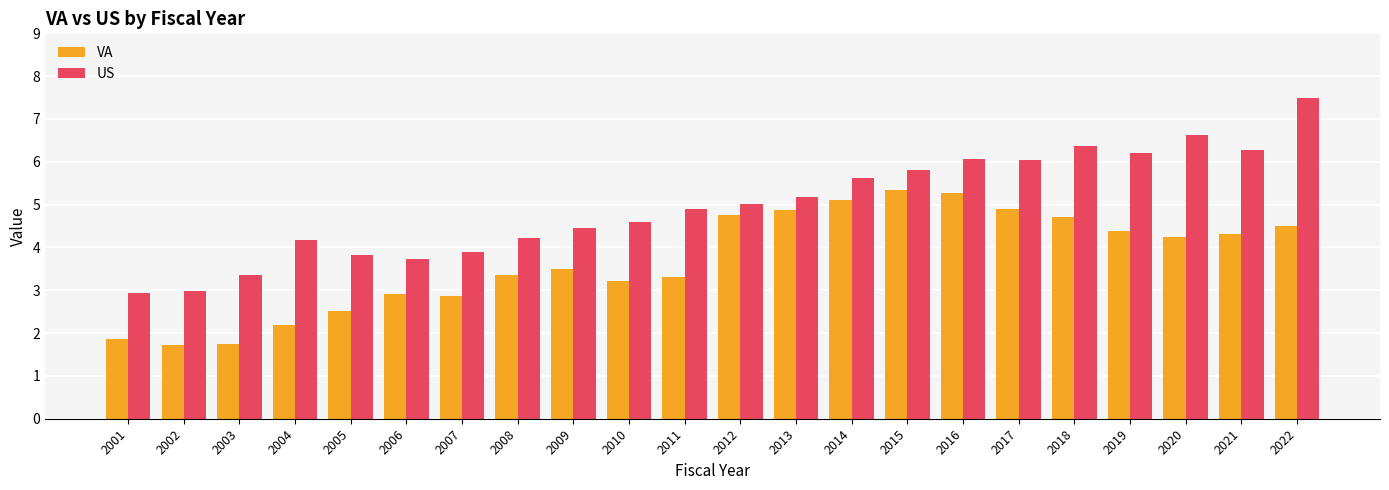

Rank the series at 2004 from lowest to highest value.

VA, US